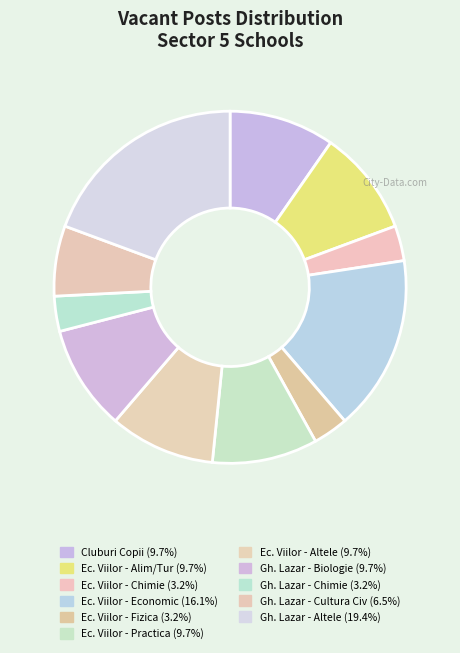

Count the number of slices in the pie.

11